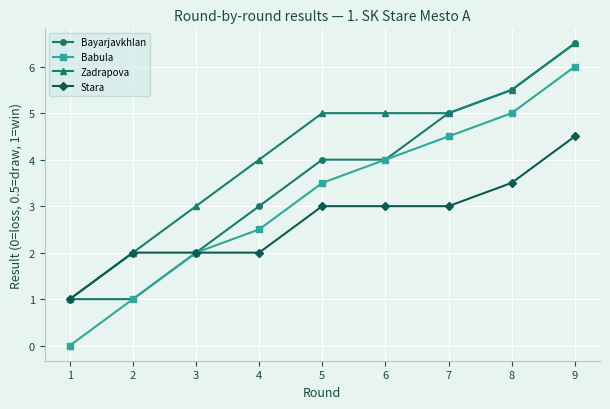

At which category does the chart reach its minimum across all series?

1